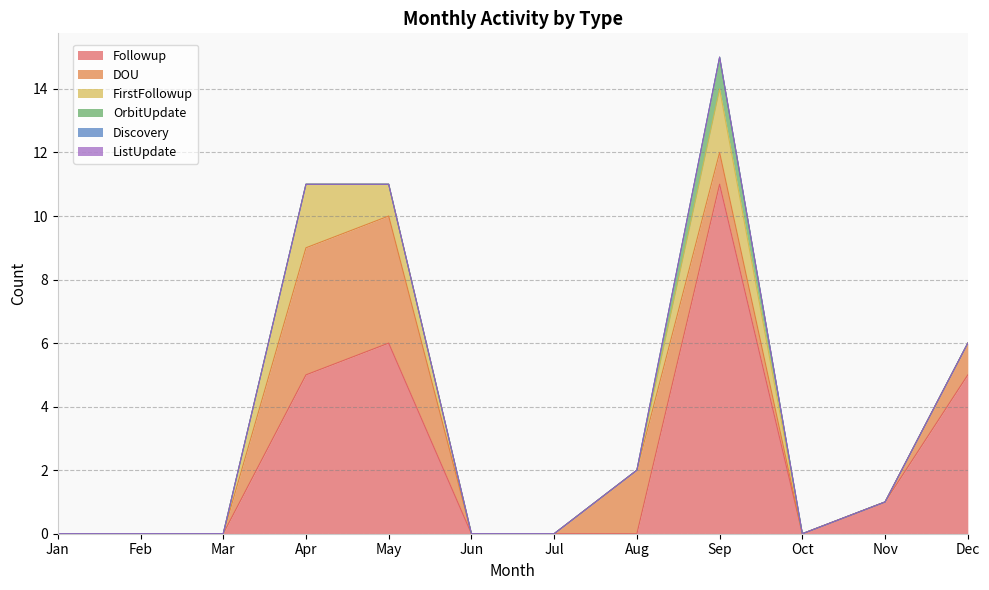

What is the greatest value displayed?

11